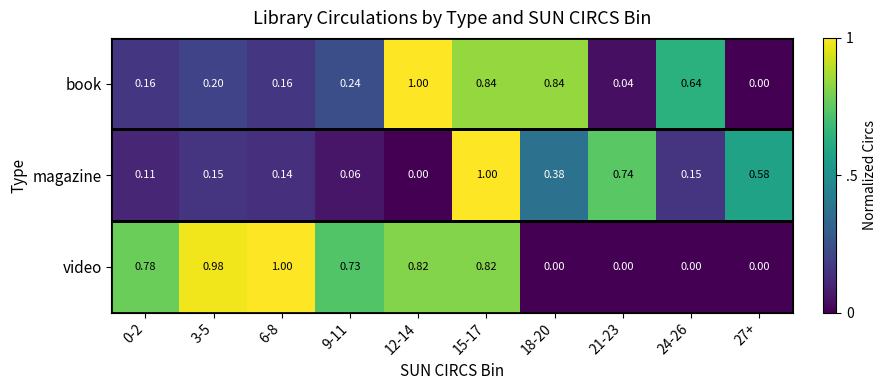

Is the value of book at 12-14 greater than the value of video at 27+?

Yes